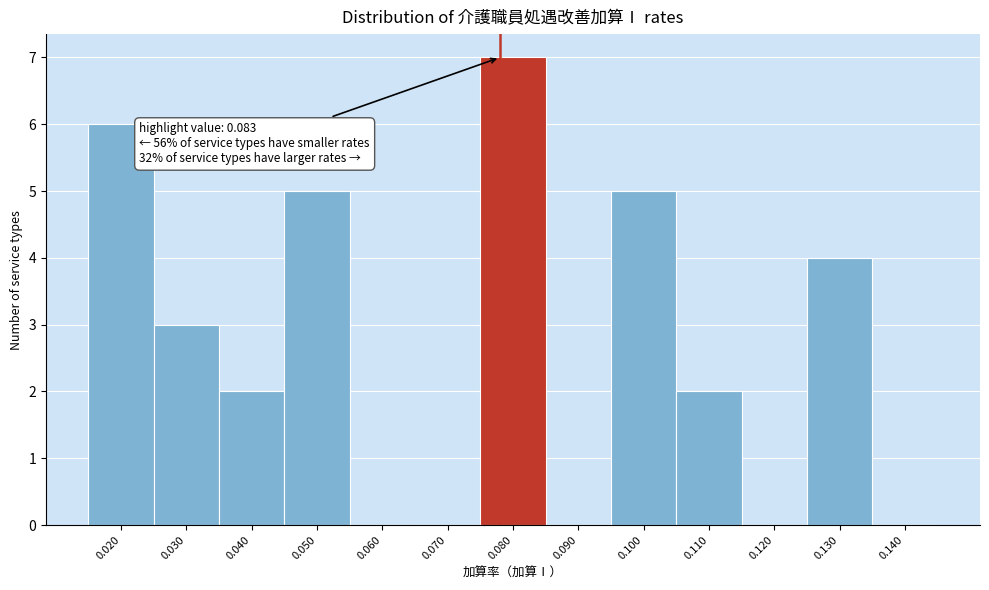

Reading right to left, what are all the values shown in this chart?

0.140=0	0.130=4	0.120=0	0.110=2	0.100=5	0.090=0	0.080=7	0.070=0	0.060=0	0.050=5	0.040=2	0.030=3	0.020=6